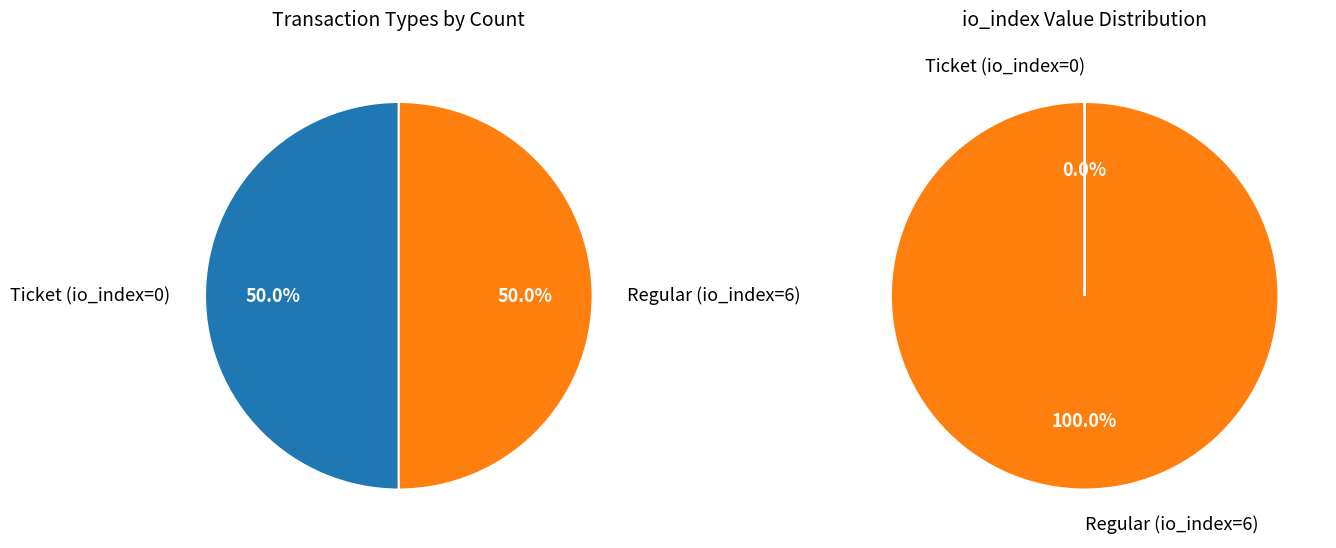

Which slice represents more than half of the pie?

Regular (io_index=6)